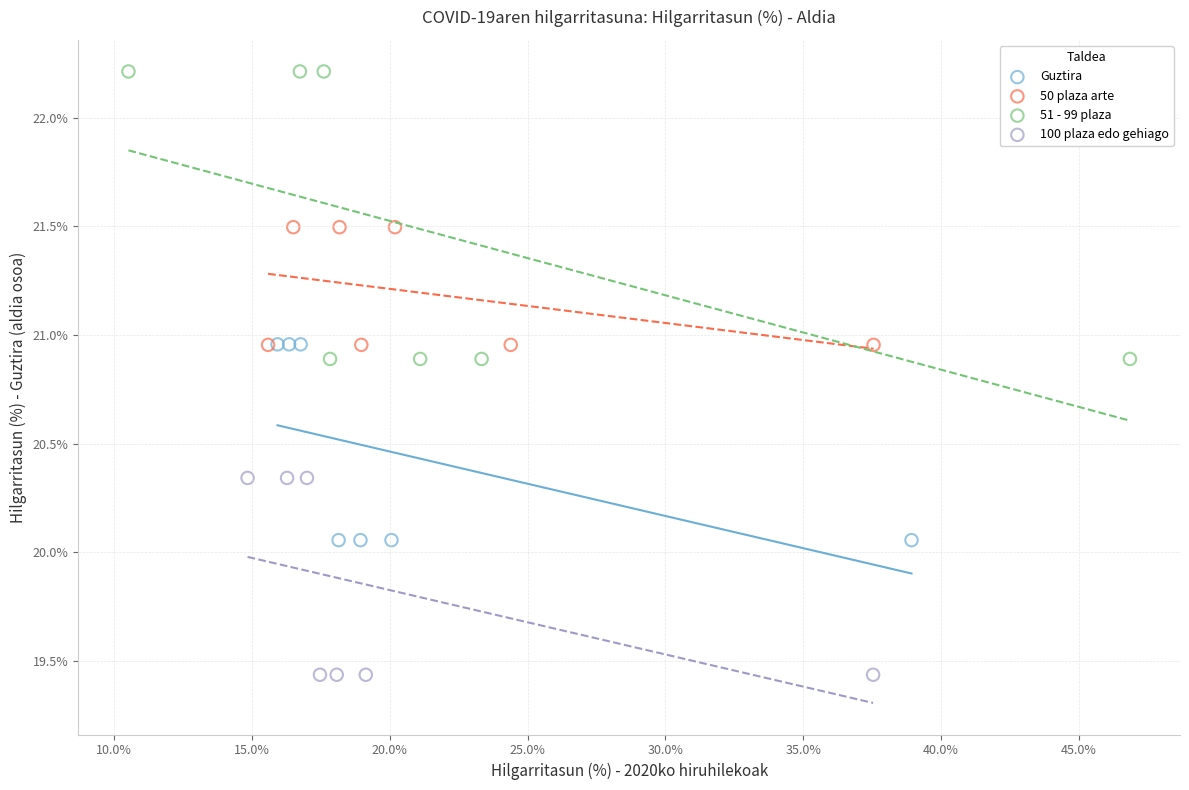

Which series contains the lowest Y value?

100 plaza edo gehiago